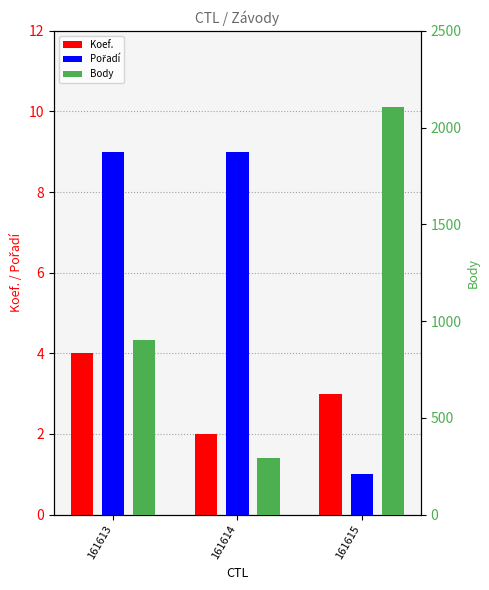

Where is Body nearest to the value 1201?

161613